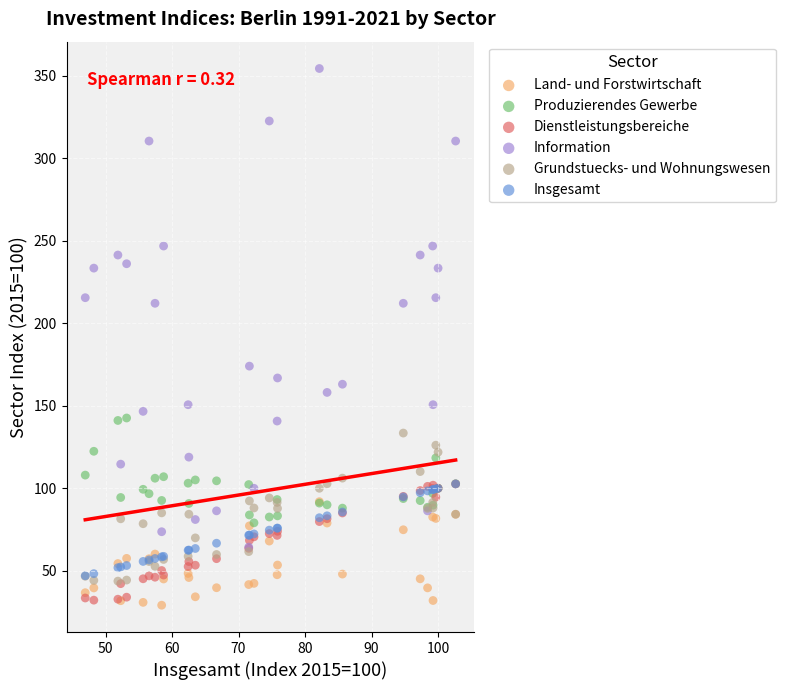

Which series contains the highest Y value?

Information